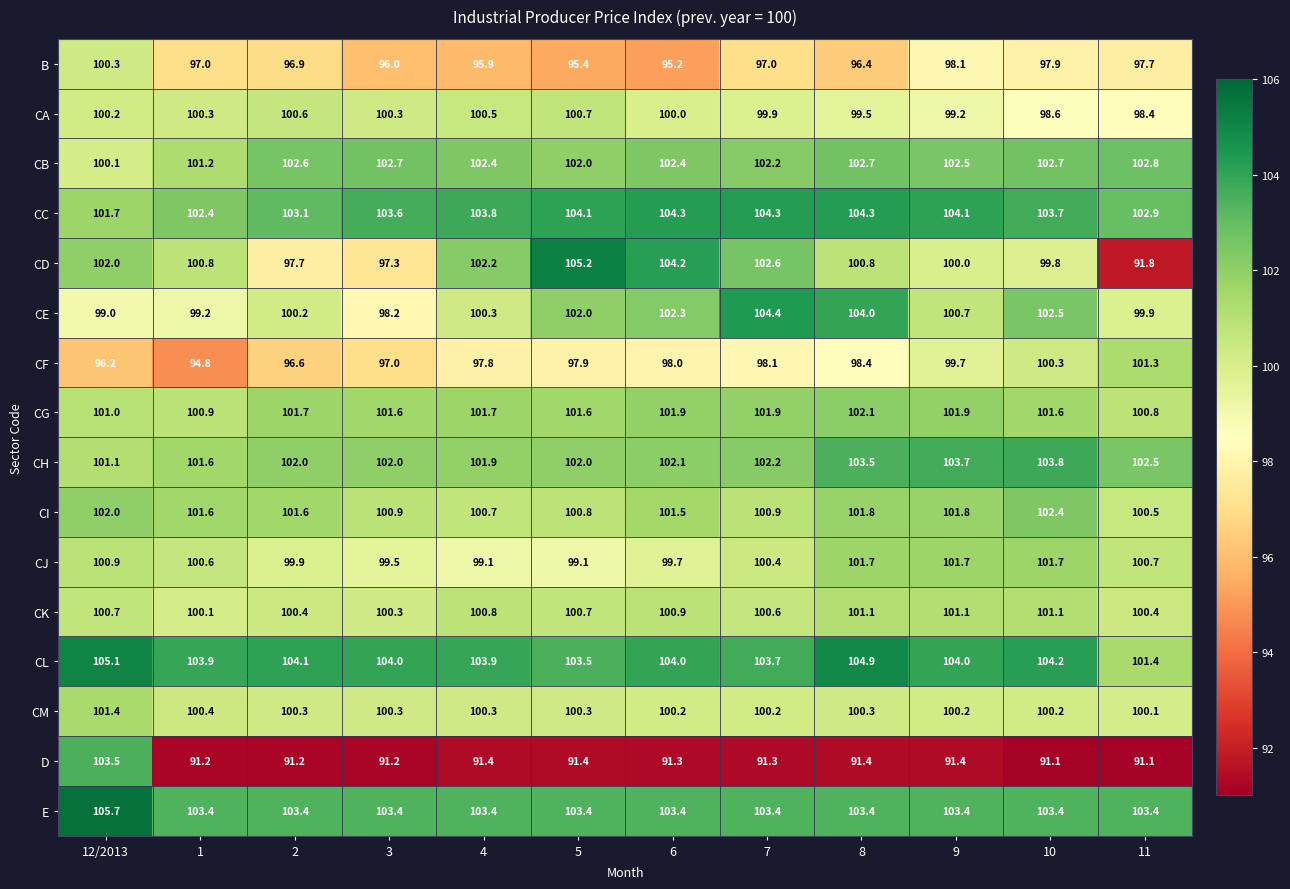

Which series changed the most between 4 and 5?

CD